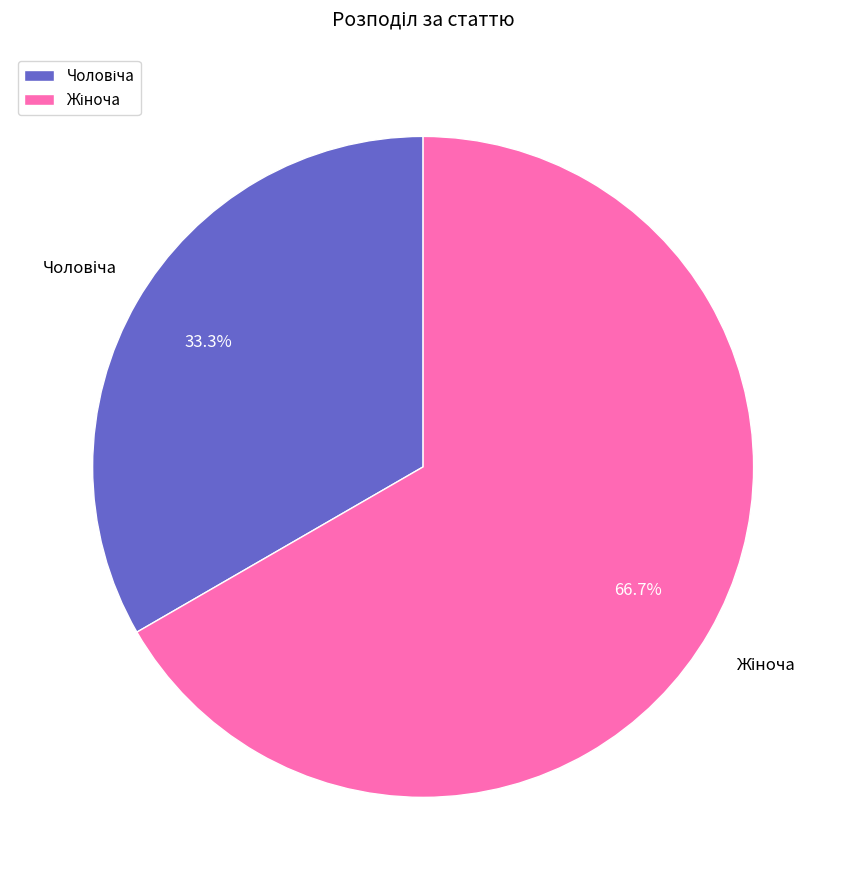

Does any single category account for the majority?

Yes